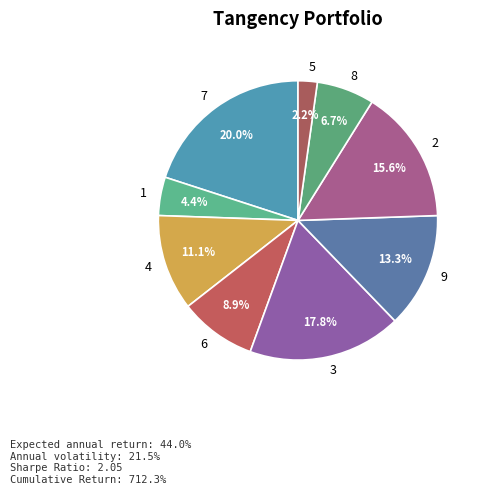

What is the ratio of the value at 8 to the value at 2?

0.4